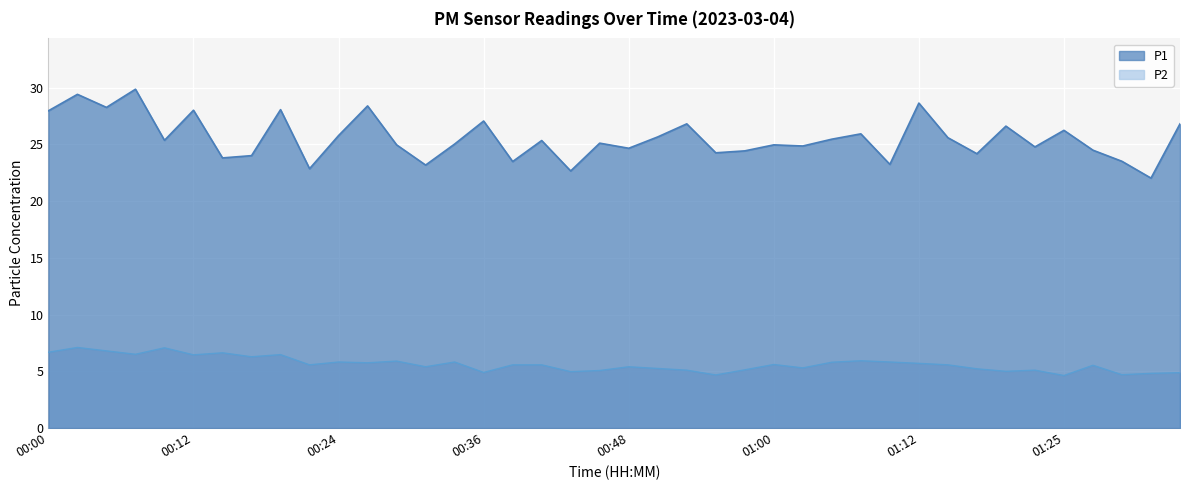

What is the sum of the P1 values at 00:51 and 00:31?

48.8